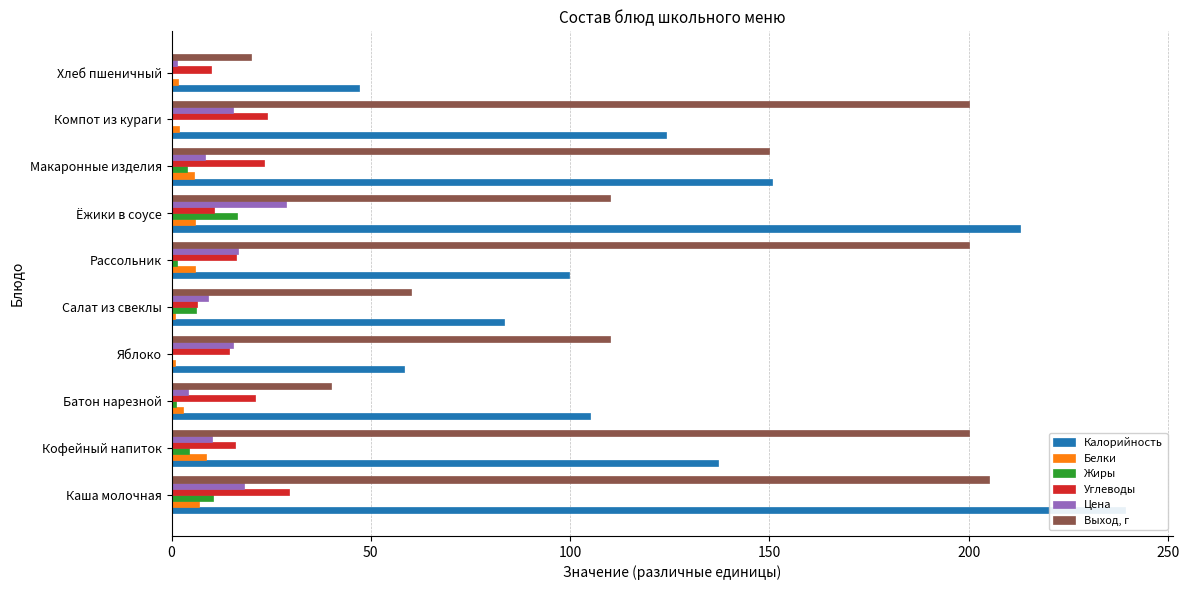

Between 200 and 7, which series saw the biggest shift?

Выход, г